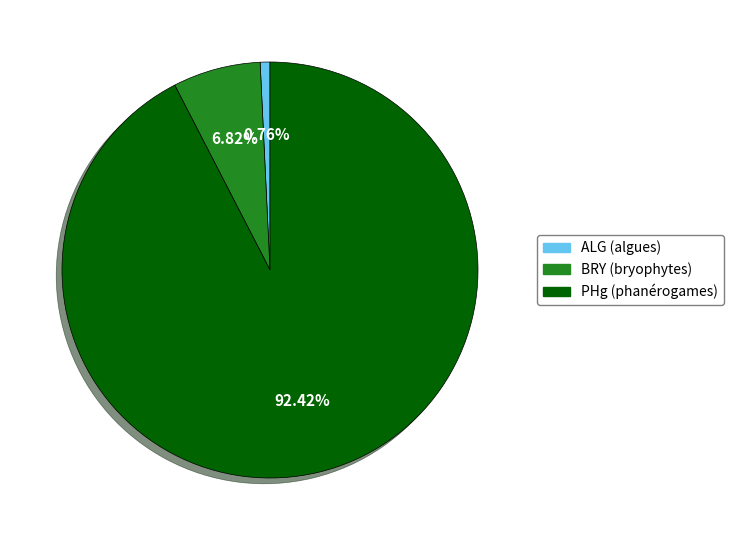

How many segments does this pie chart have?

3